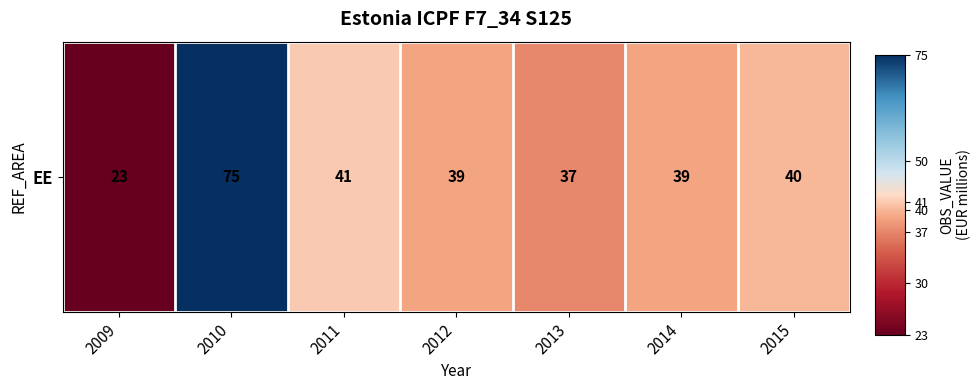

Which label corresponds to the smallest value in the chart?

2009